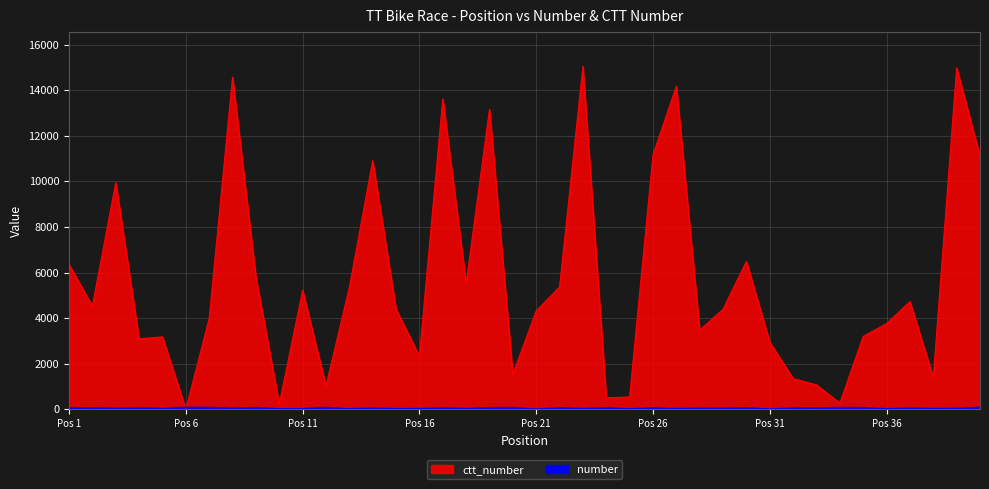

What is the average value of the number series?

45